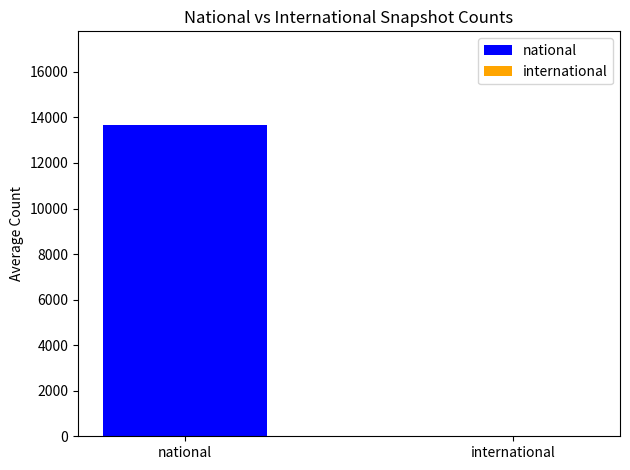

What is the sum of all values?

13675.5